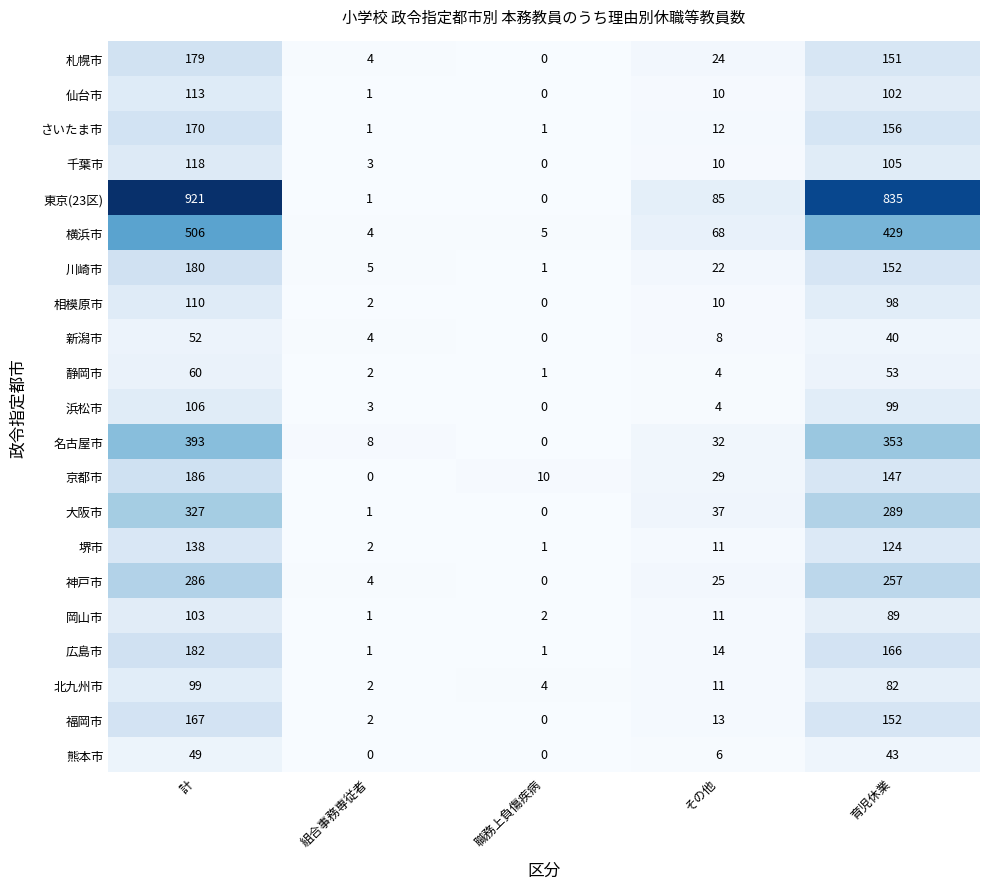

List the labels in order of 札幌市 value, largest first.

計, 育児休業, その他, 組合事務専従者, 職務上負傷疾病